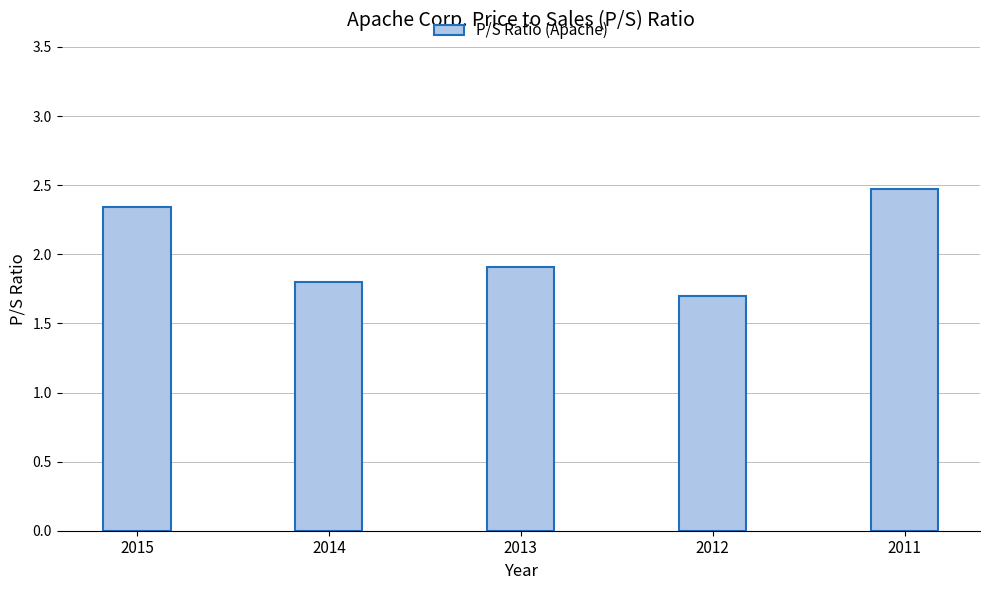

The chart shows a value of 3.2 at 2015. True or false?

False